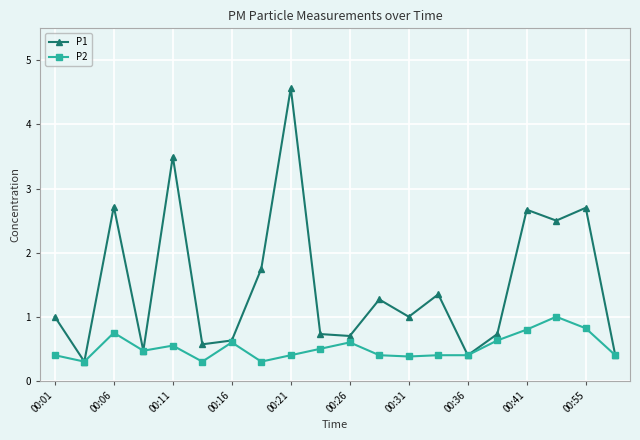

Which series has the largest range (max minus min)?

P1